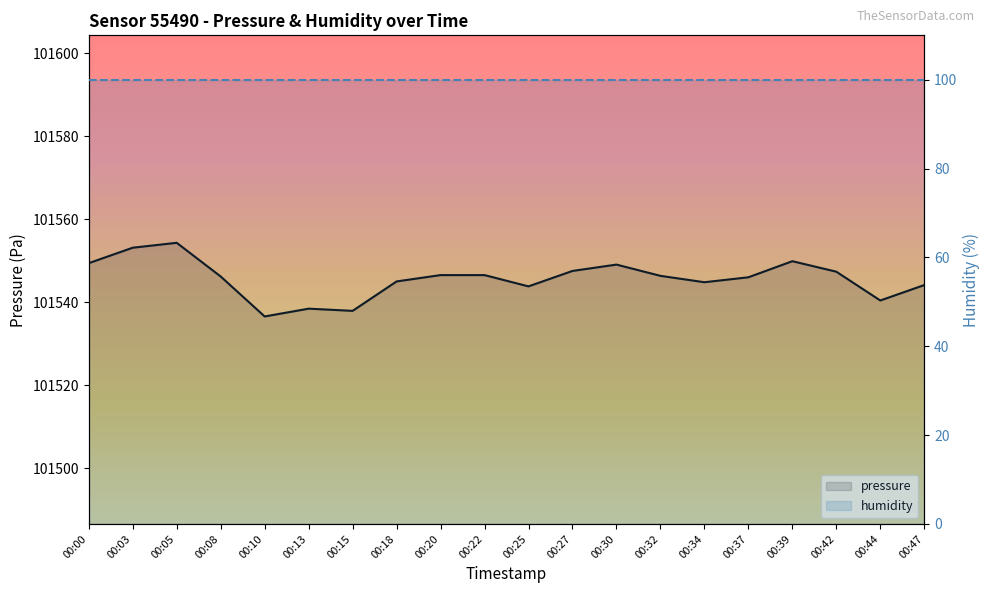

Which label corresponds to the largest value in the chart?

00:05